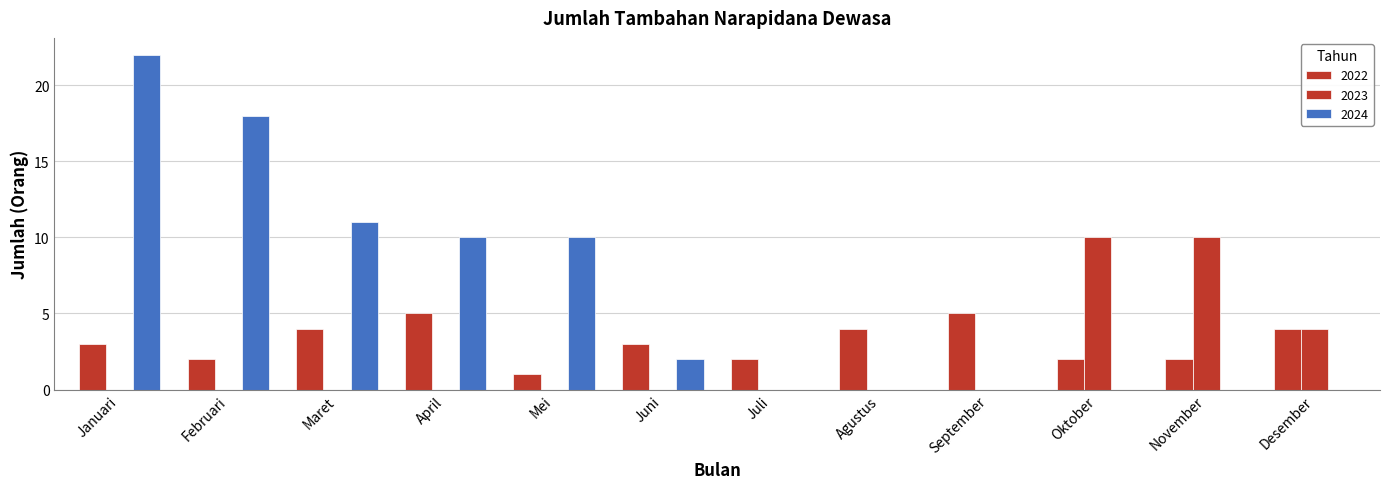

Rank the series by their average value, from highest to lowest.

2024, 2022, 2023